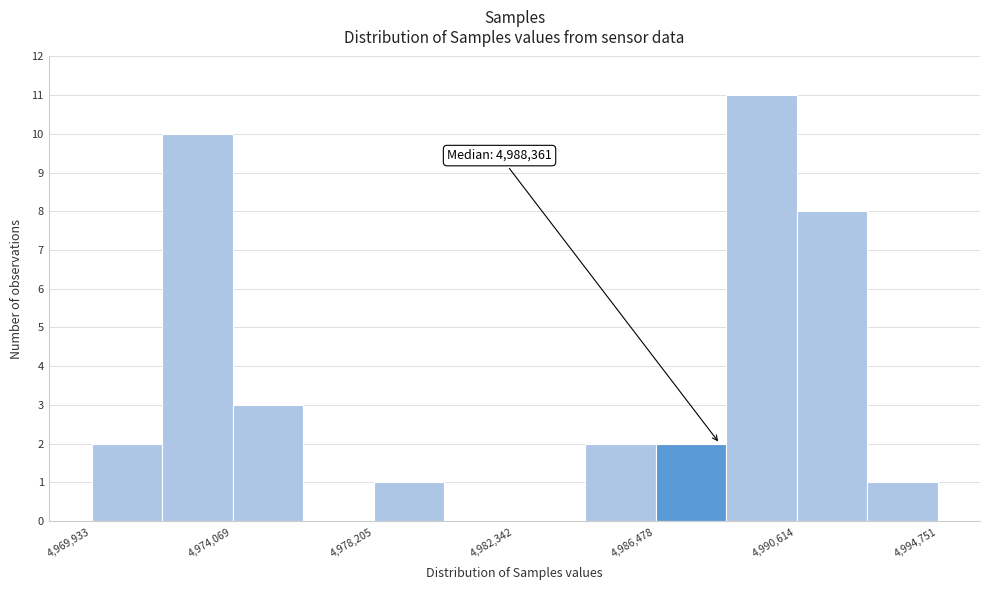

Which range on the x-axis has the tallest bar?

4988500 to 4990500